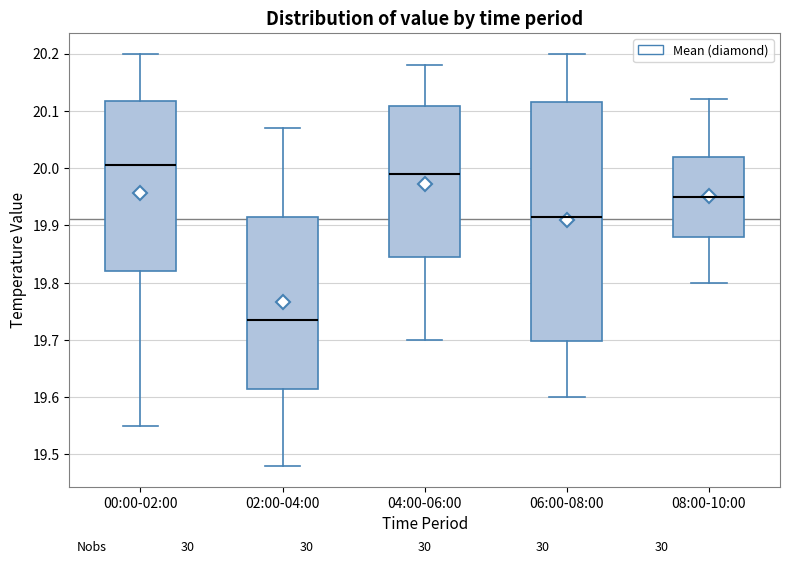

Which box's median line is the lowest?

02:00-04:00